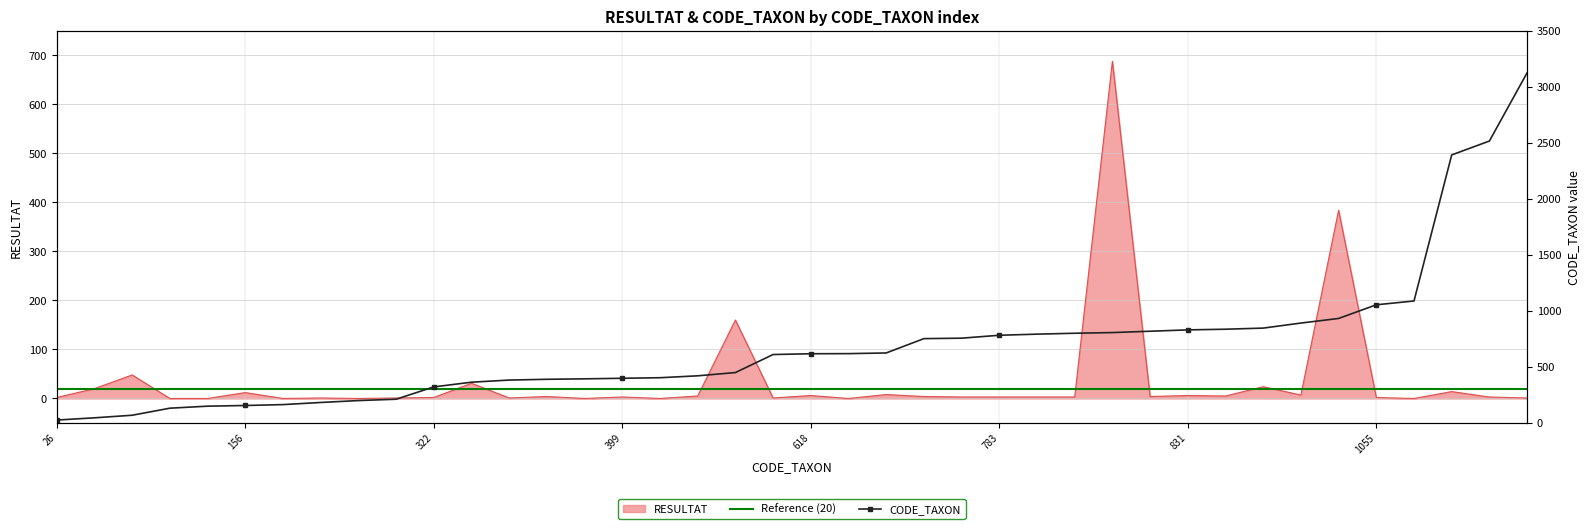

At 156, list the series in order from largest to smallest.

CODE_TAXON, RESULTAT